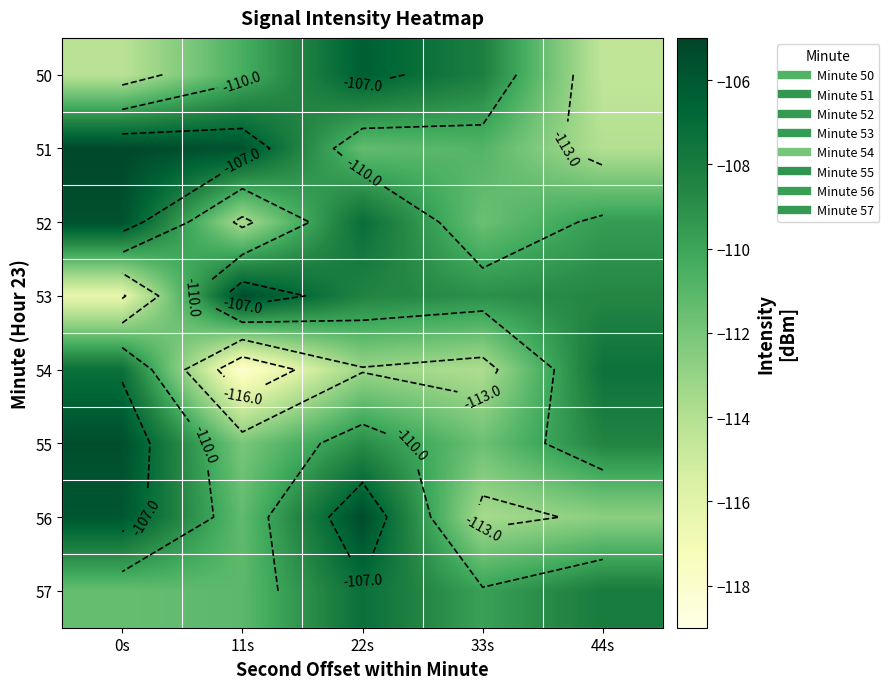

What is the sum of all 54 values?

-559.9